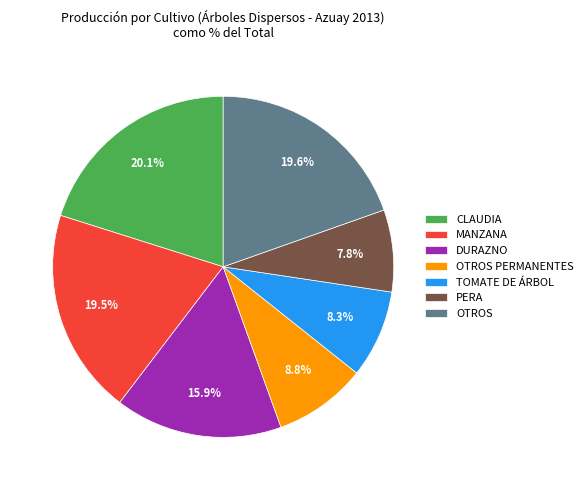

Is there any slice that represents more than half of the pie?

No